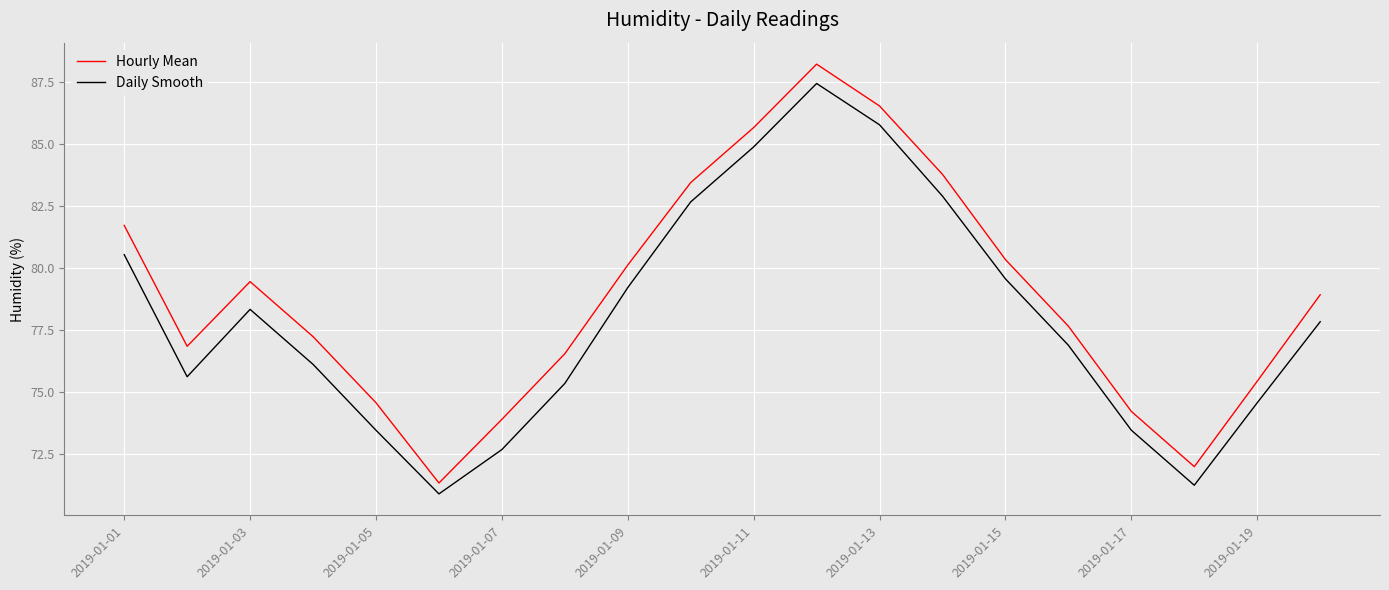

Is this an area chart (filled region under the line)?

No